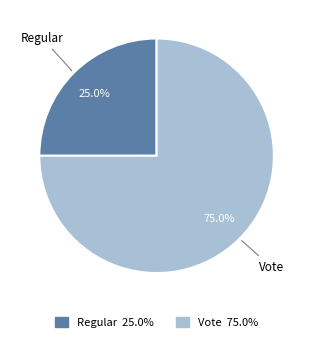

Approximately how many times larger is the value at Regular compared to Vote?

0.3